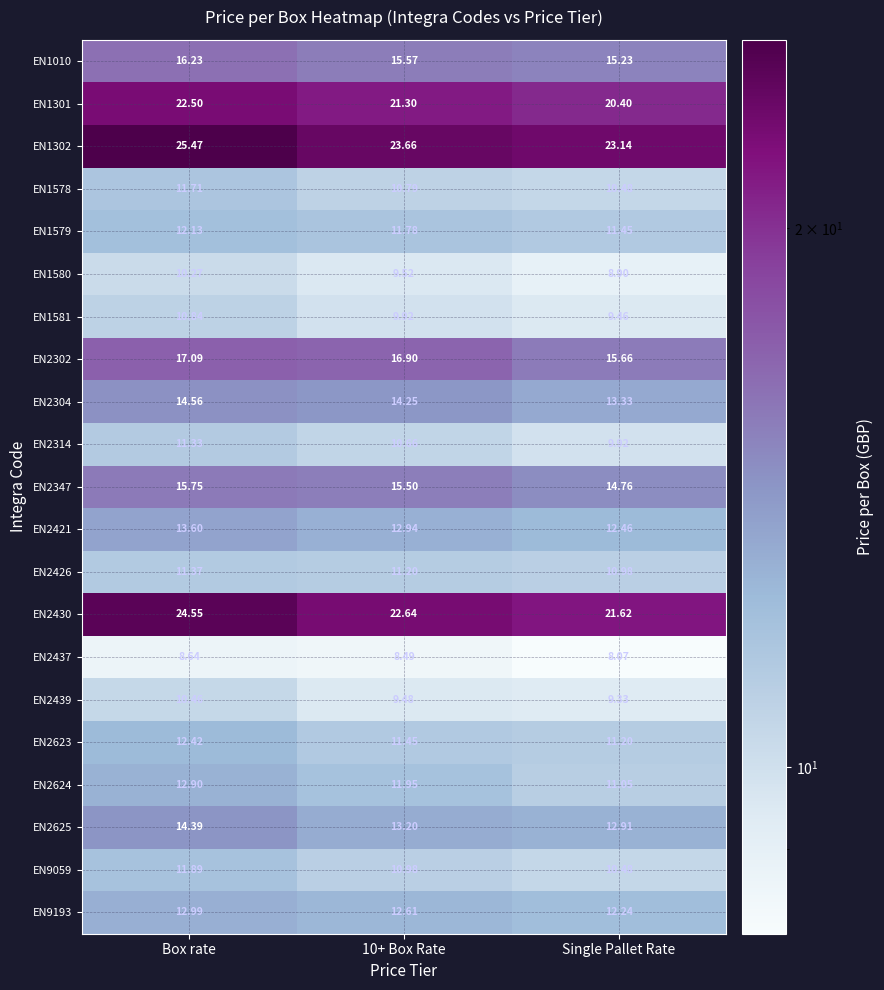

What is the total value across all series at Box rate?

301.1